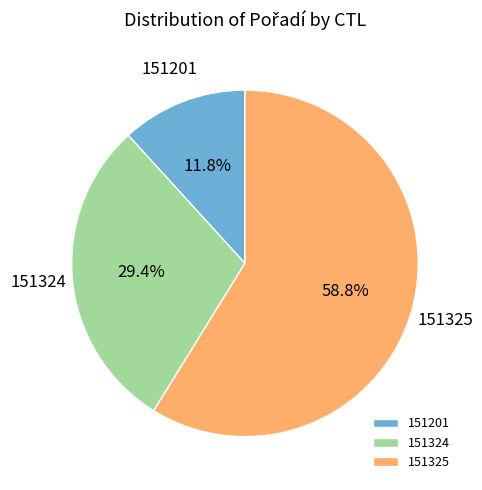

True or false: 151324 accounts for 35% of the total.

False